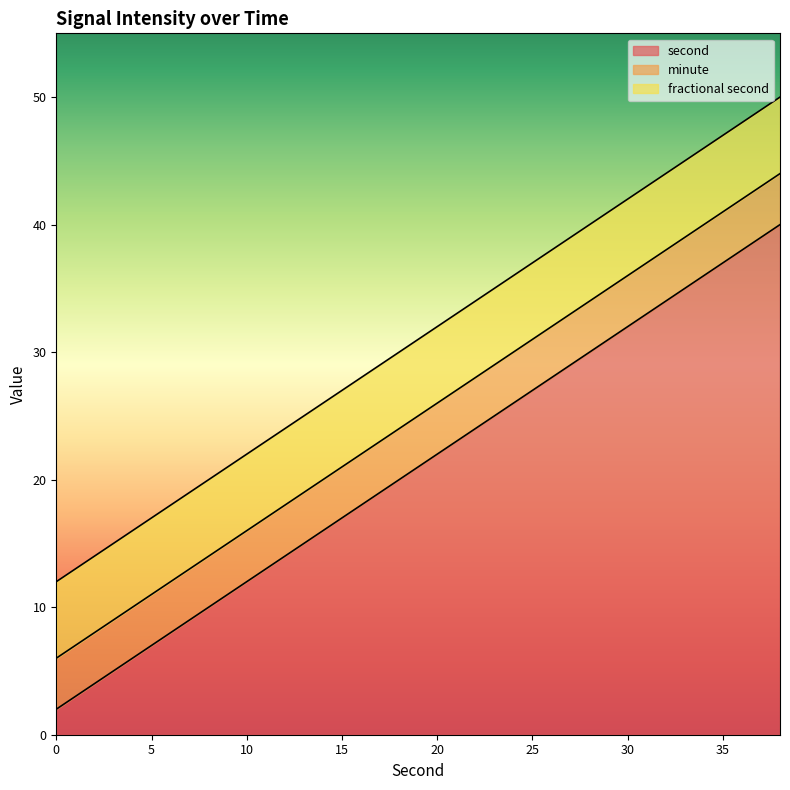

The second series shows 2 at 0. True or false?

True